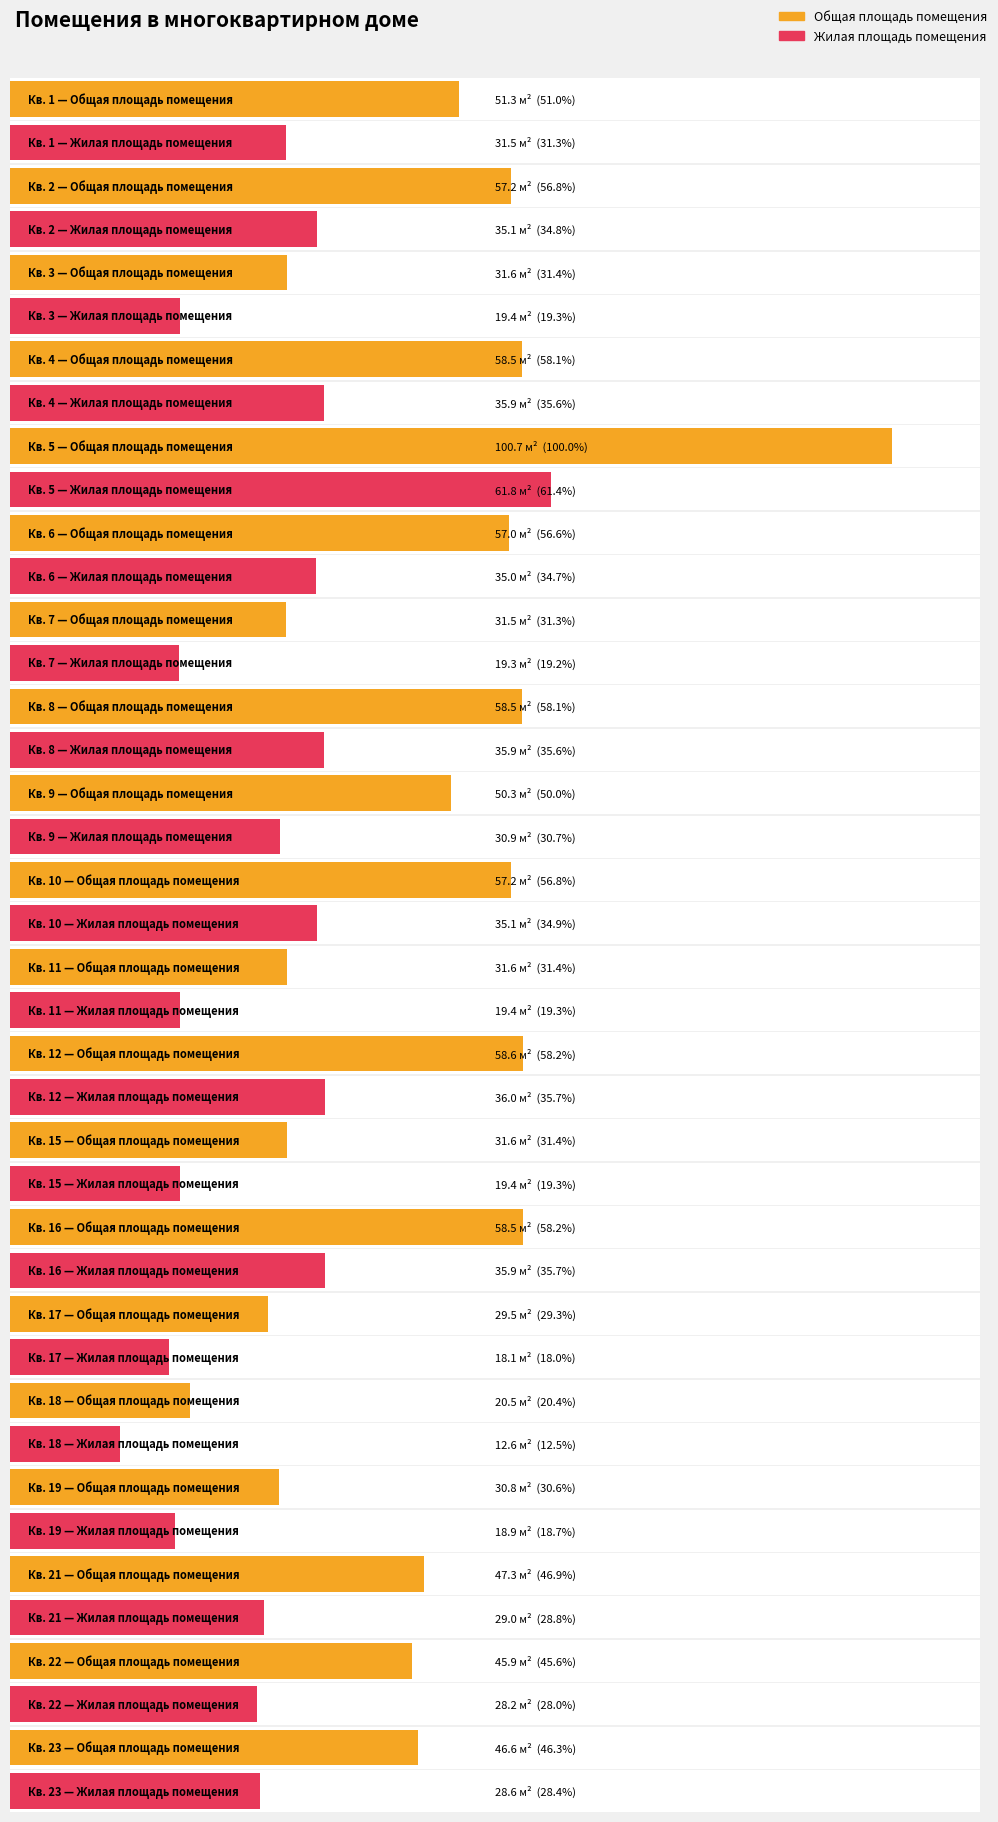

The Жилая площадь помещения series shows 61.8 at 5. True or false?

True